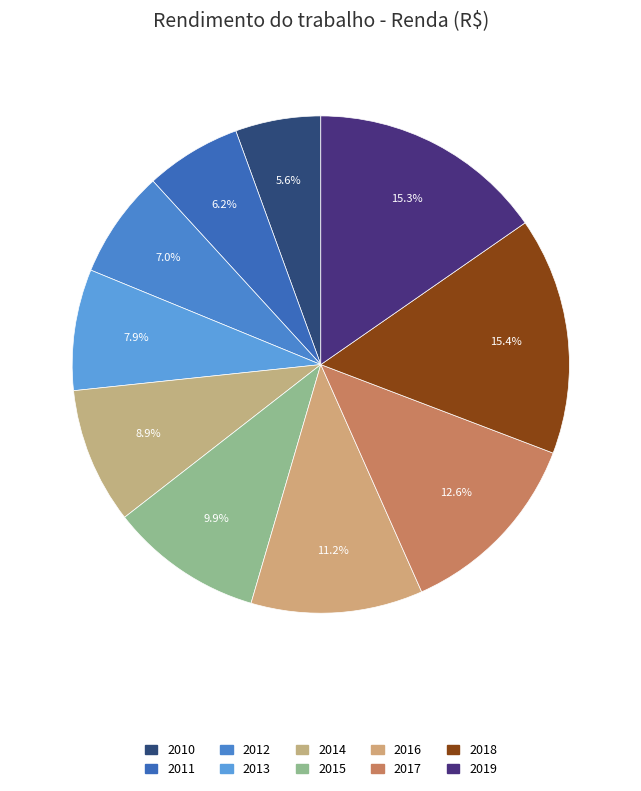

Is it true that 2014 is 1% of the pie?

False